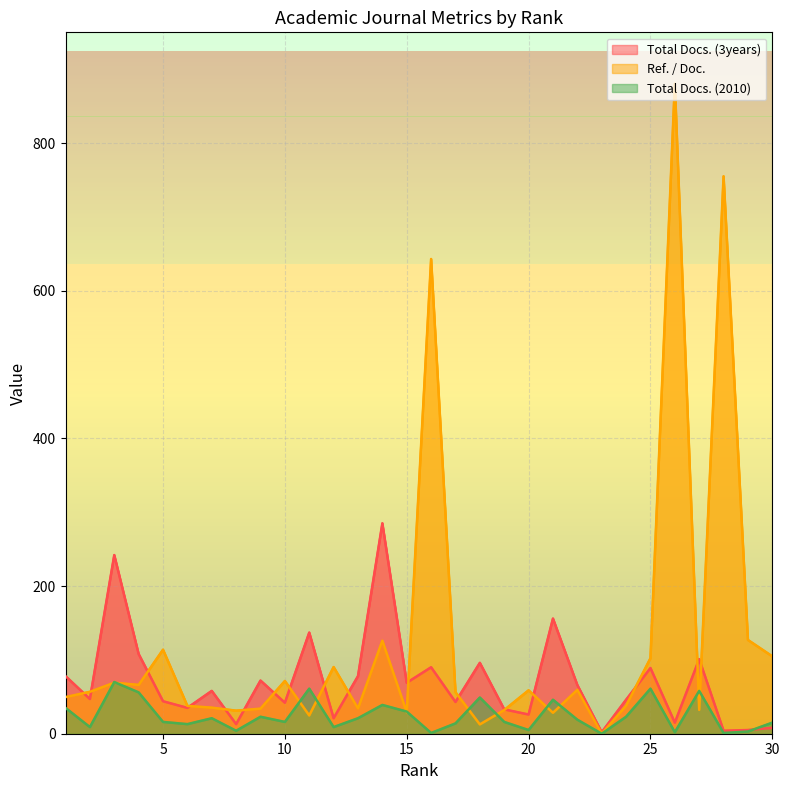

In Total Docs. (3years), how many points are higher than both neighbors (excluding endpoints)?

10